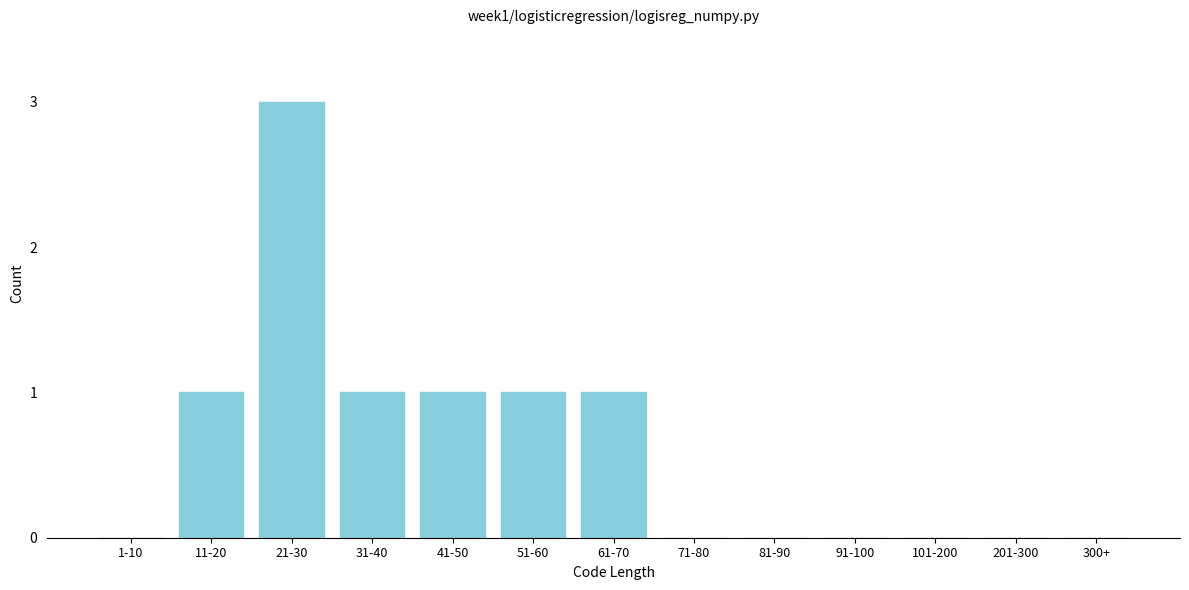

Reading left to right, list all the values displayed in this chart.

1-10=0	11-20=1	21-30=3	31-40=1	41-50=1	51-60=1	61-70=1	71-80=0	81-90=0	91-100=0	101-200=0	201-300=0	300+=0